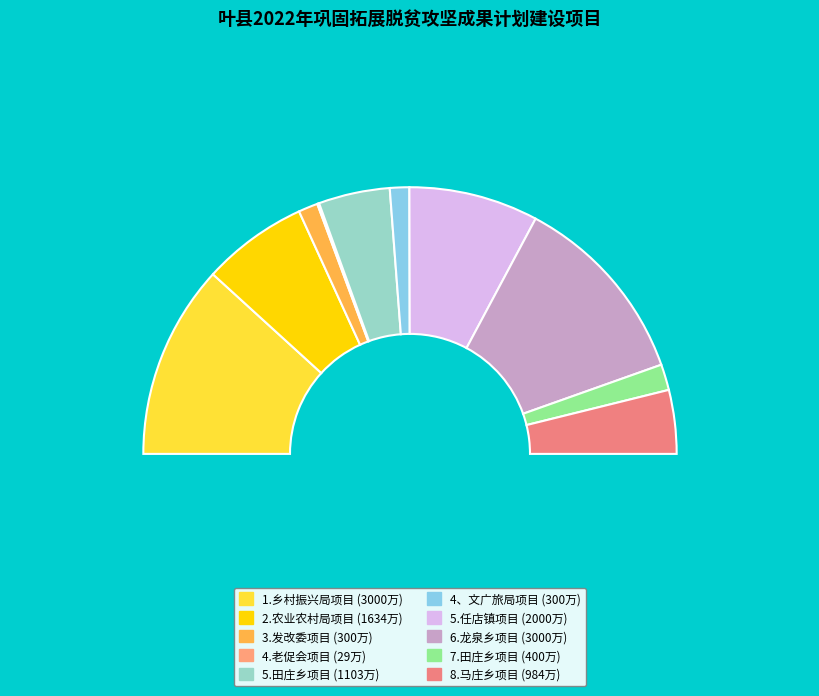

What is the largest slice in the pie chart?

1.乡村振兴局项目